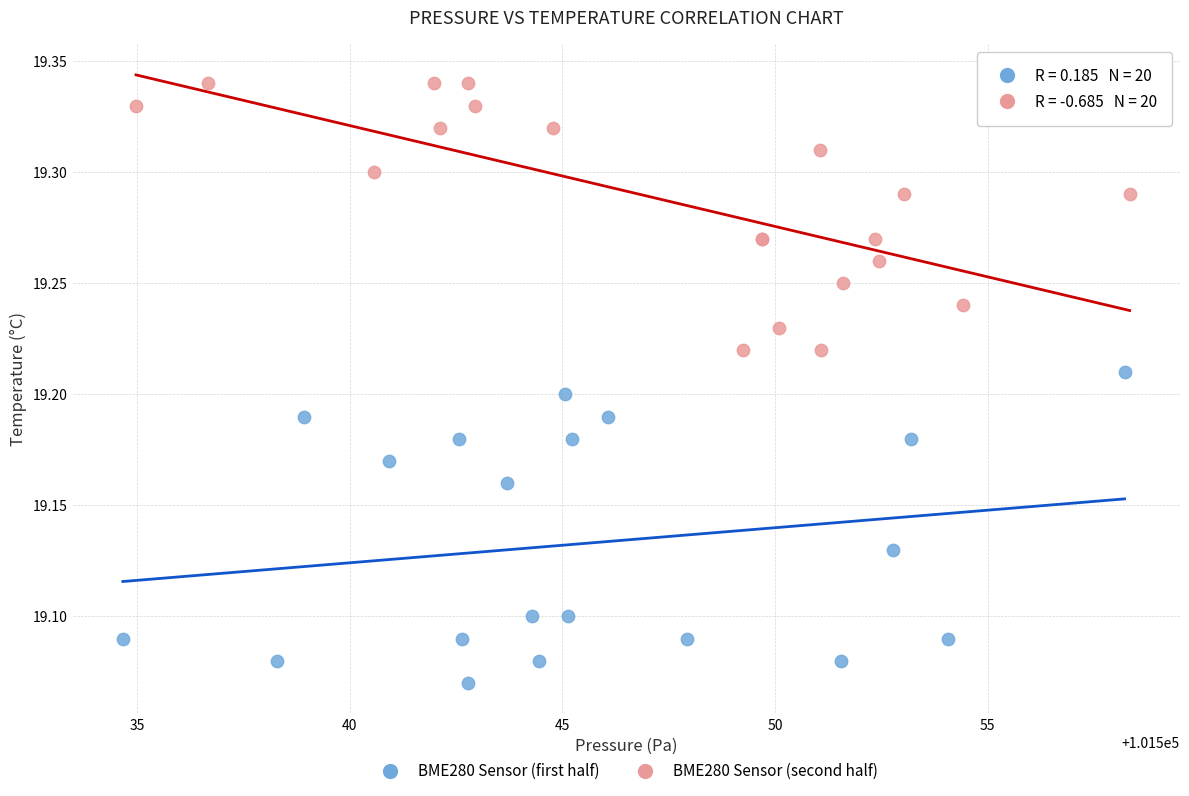

Which series has the widest spread of Y values?

BME280 Sensor (first half)